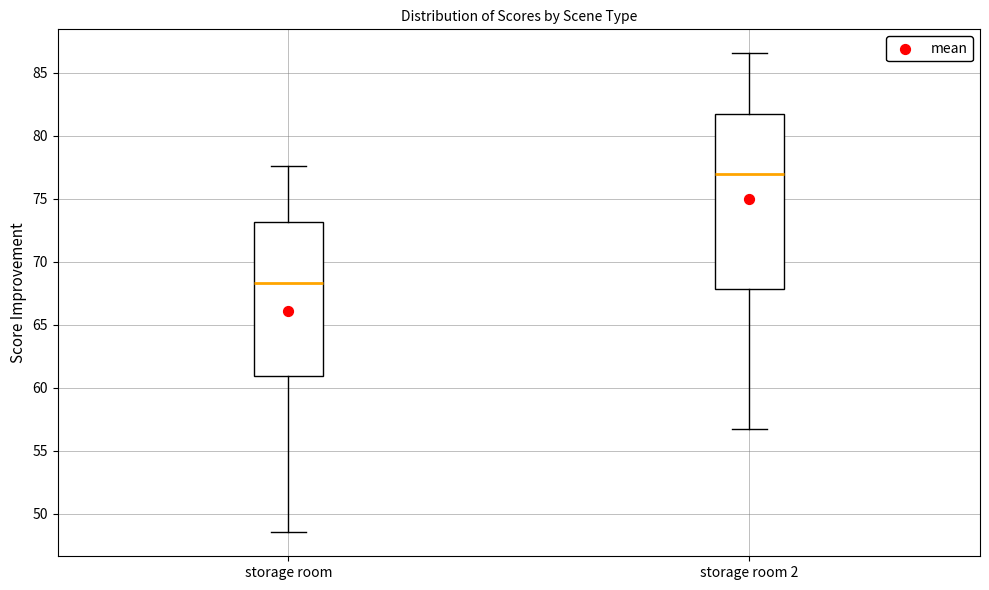

Where is the upper edge of the box for storage room on the y-axis? The values are not printed on the chart, so give them approximately, as read against the axis.

73.0